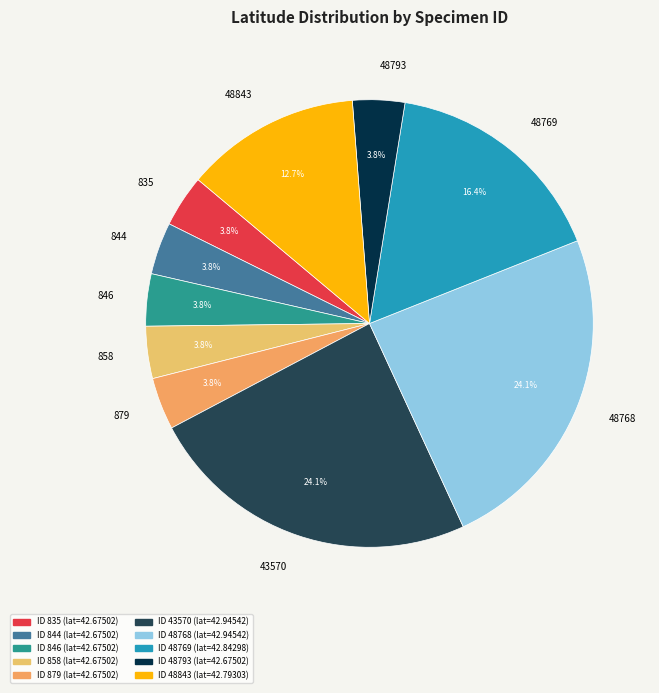

Approximately how many times larger is the value at 835 compared to 858?

1.0